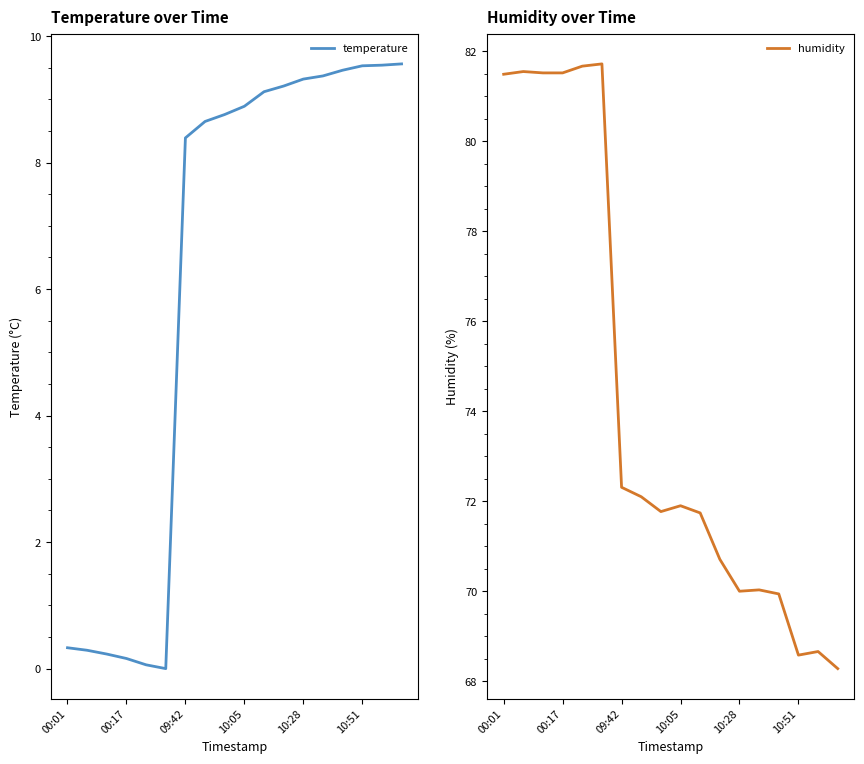

The value of temperature at 10:05 is 0.3. True or false?

False